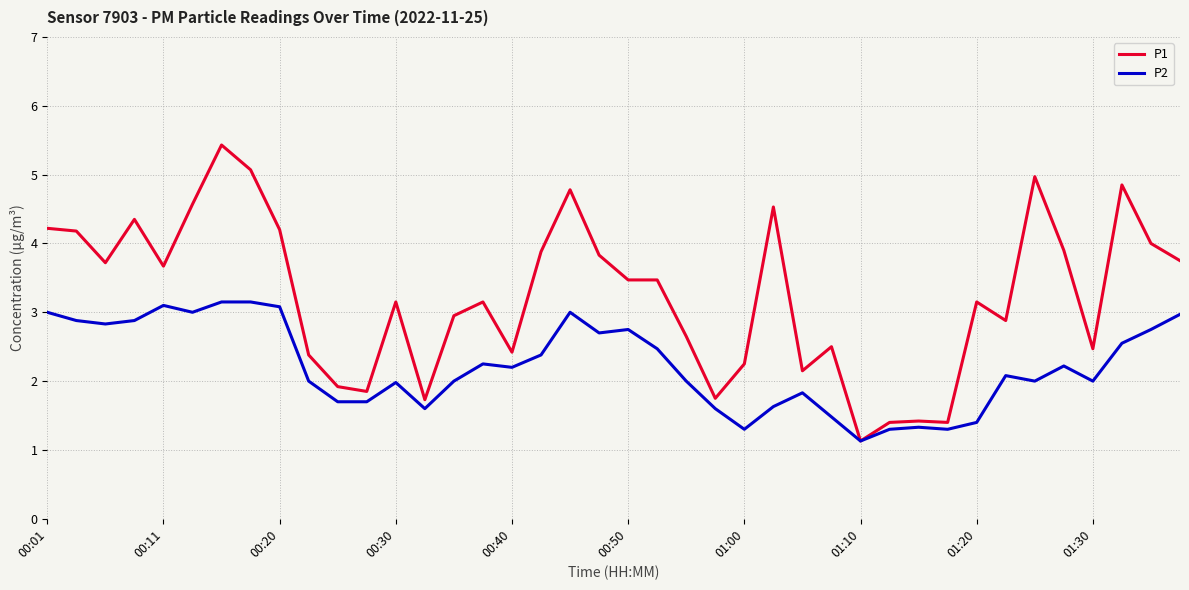

List the series in order of their peak value, lowest first.

P2, P1